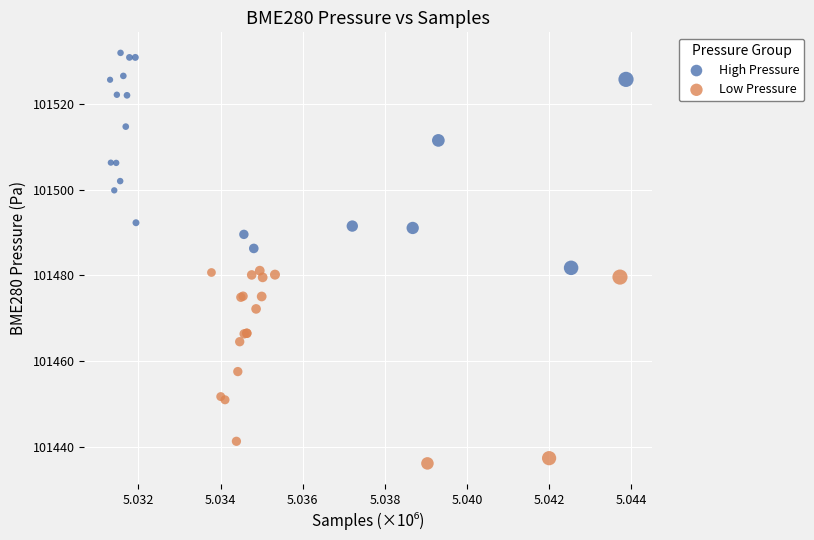

Which series contains the highest Y value?

High Pressure